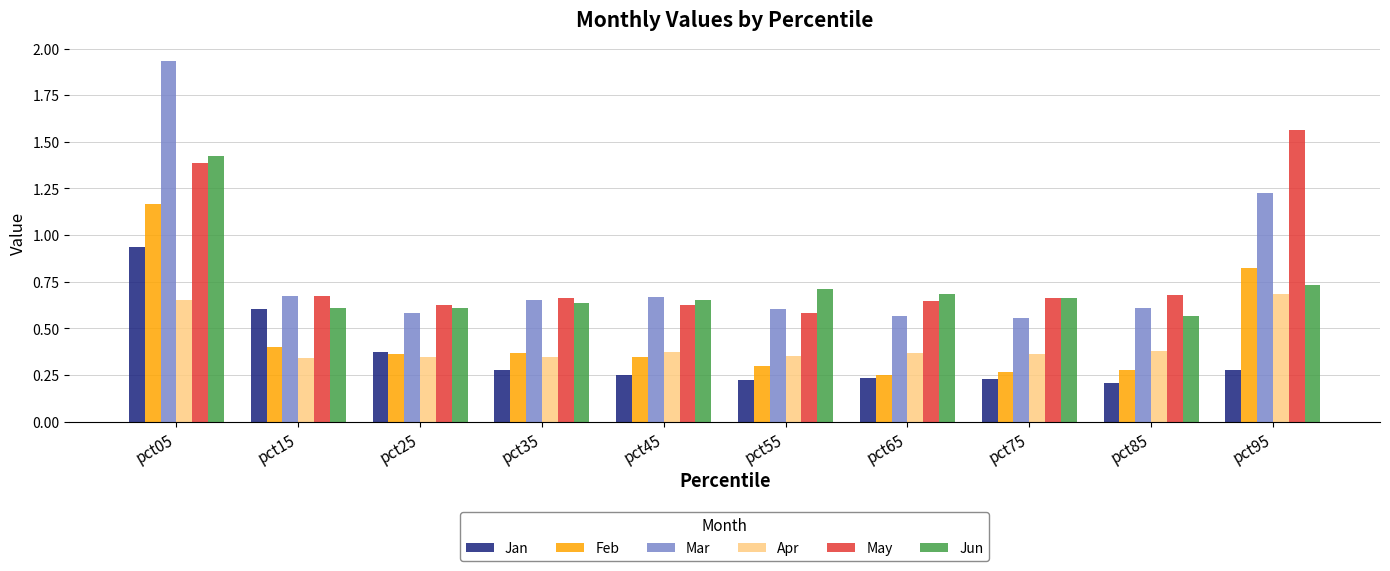

At pct05, list the series in order from largest to smallest.

Mar, Jun, May, Feb, Jan, Apr